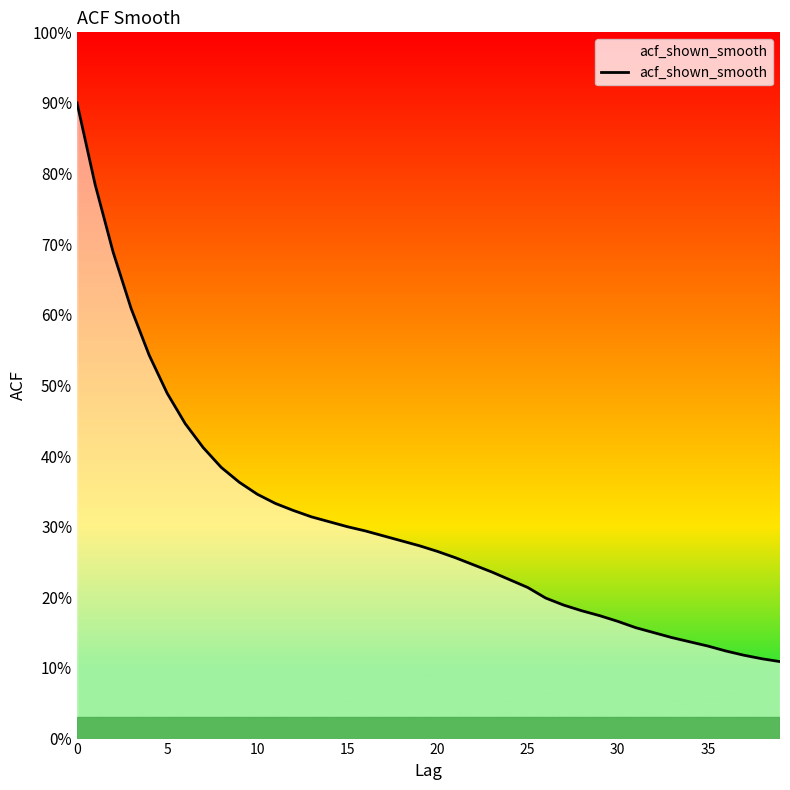

What is the average value?

0.3